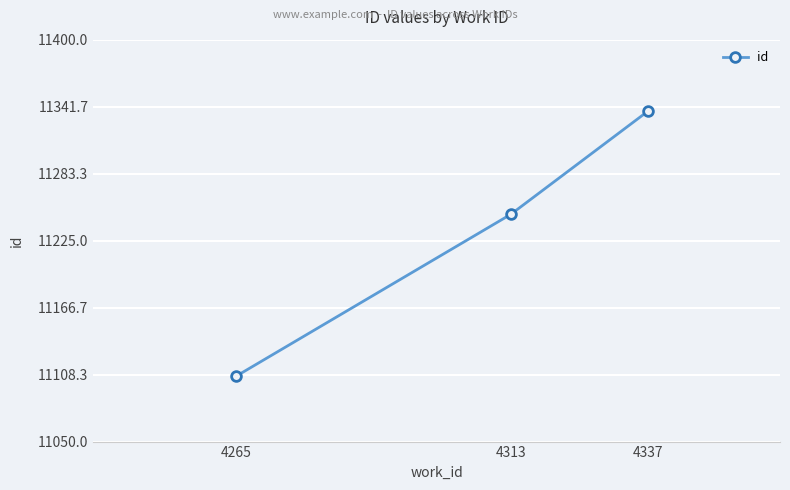

How many lines are shown in the chart?

1